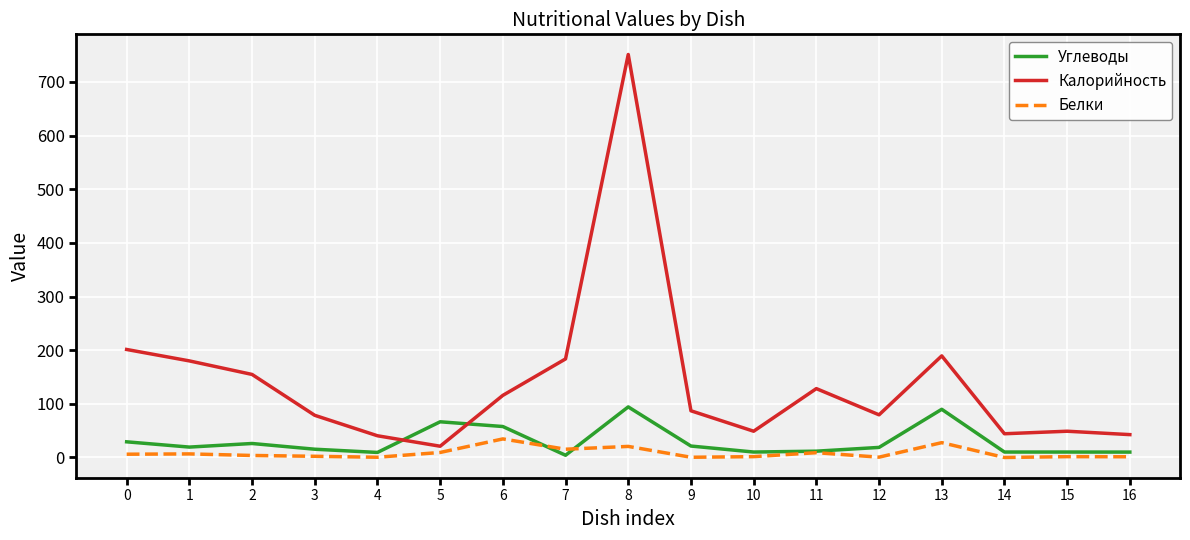

What is the maximum value shown in the chart?

751.0